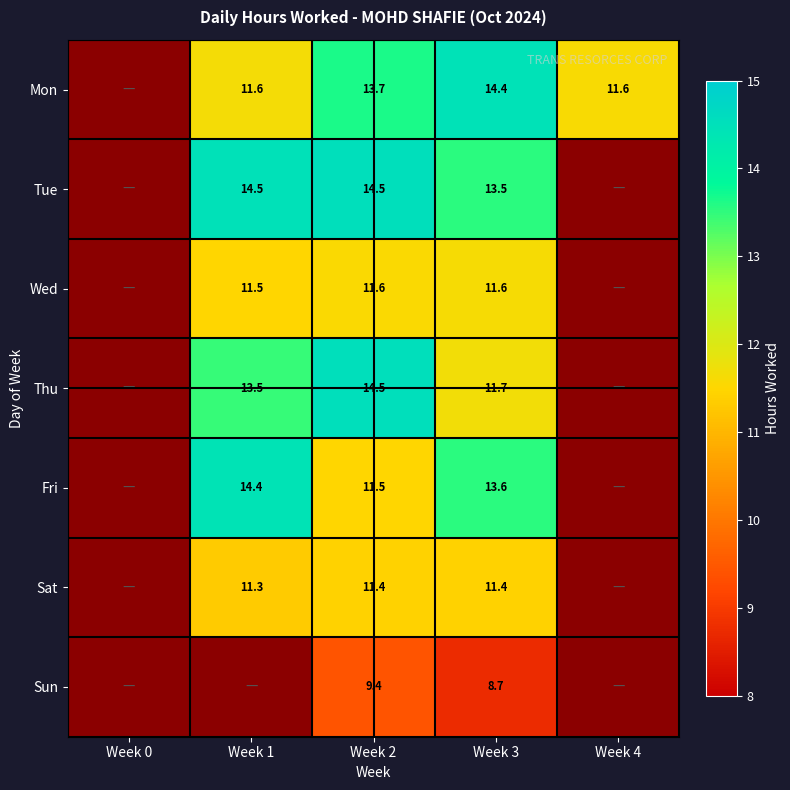

True or false: Sun has a value of 8.7 at Week 3.

True